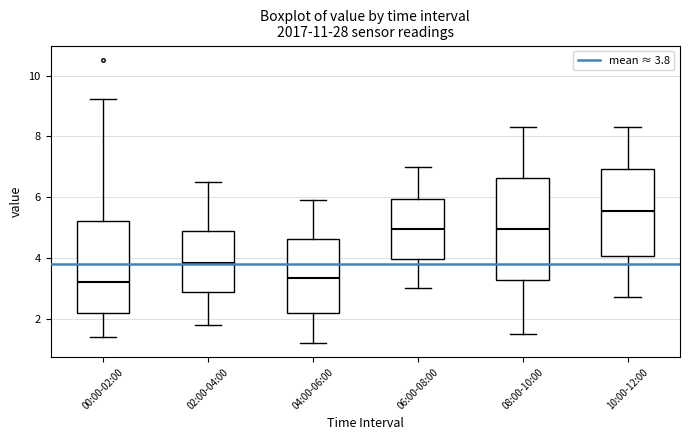

Comparing the boxes themselves (not the whiskers), which one is the tallest?

08:00-10:00